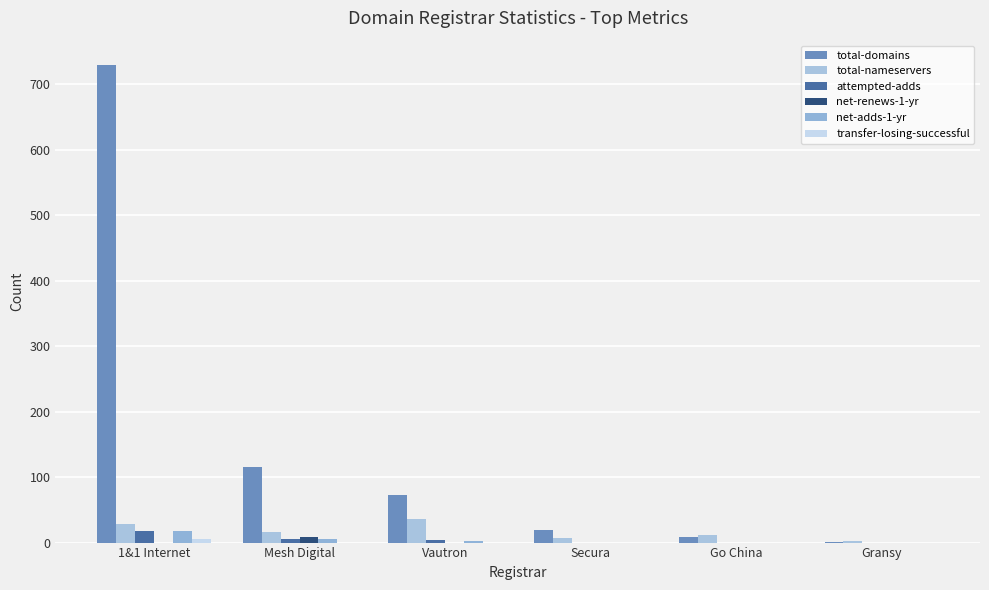

True or false: net-renews-1-yr has a value of 9 at Mesh Digital.

True